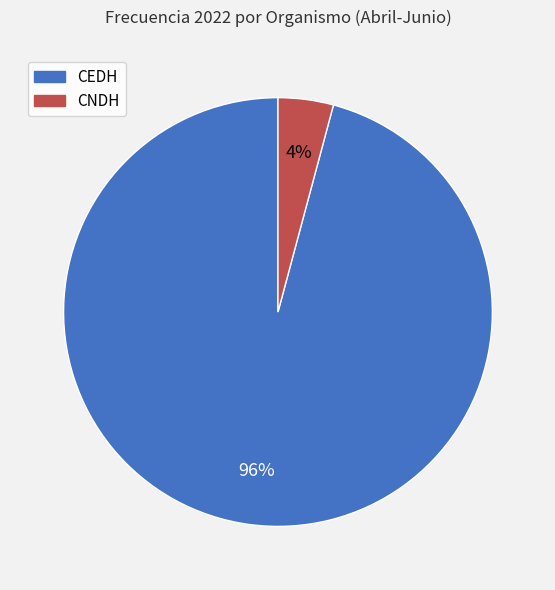

Is the sum of CEDH and CNDH greater than half?

Yes